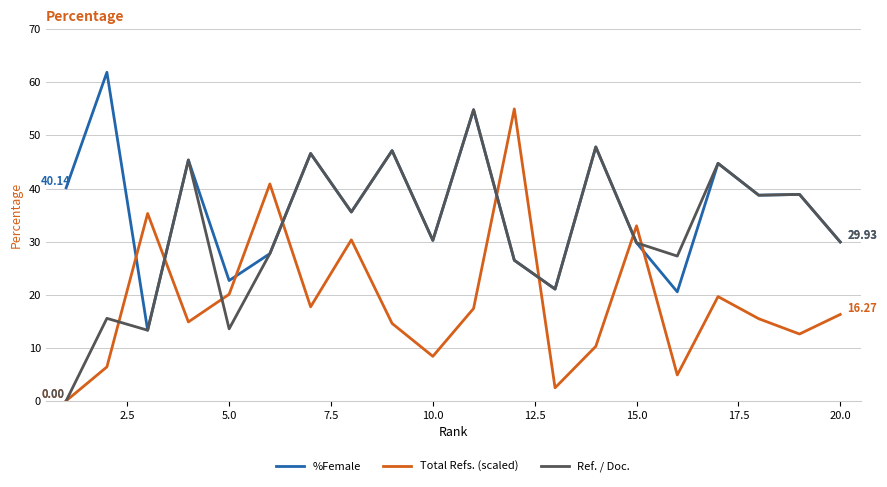

How many lines are shown in the chart?

3